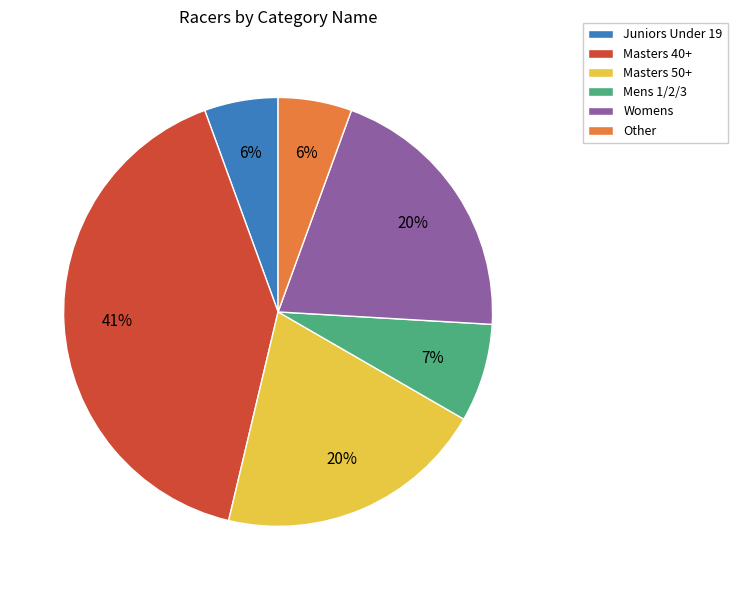

What percentage is the Masters 50+ slice, to the nearest percent?

20%